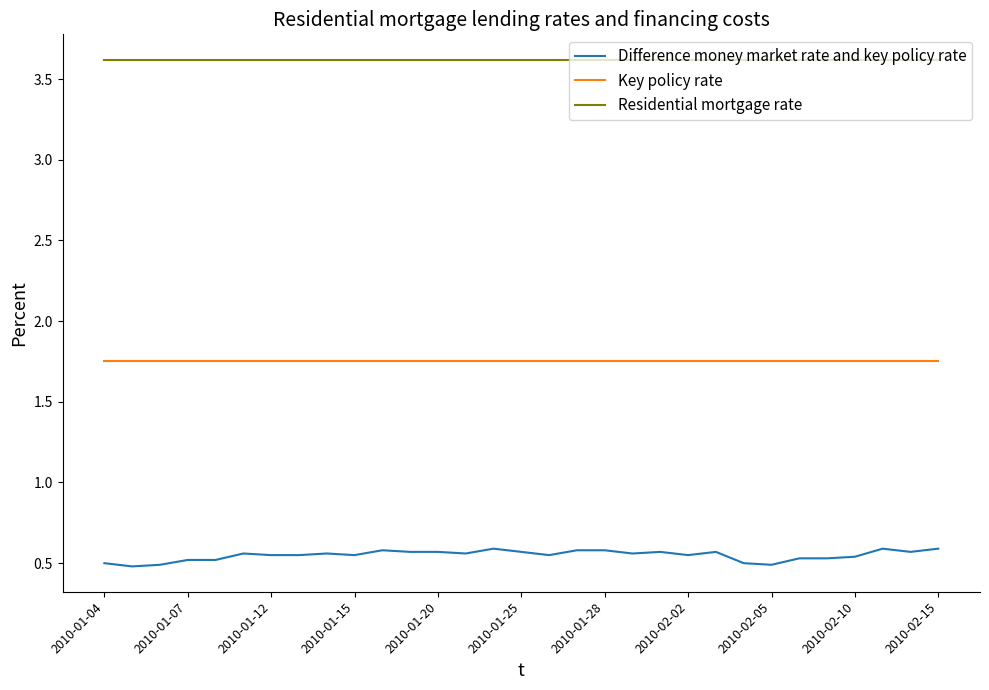

Which series has the widest spread of values?

Difference money market rate and key policy rate